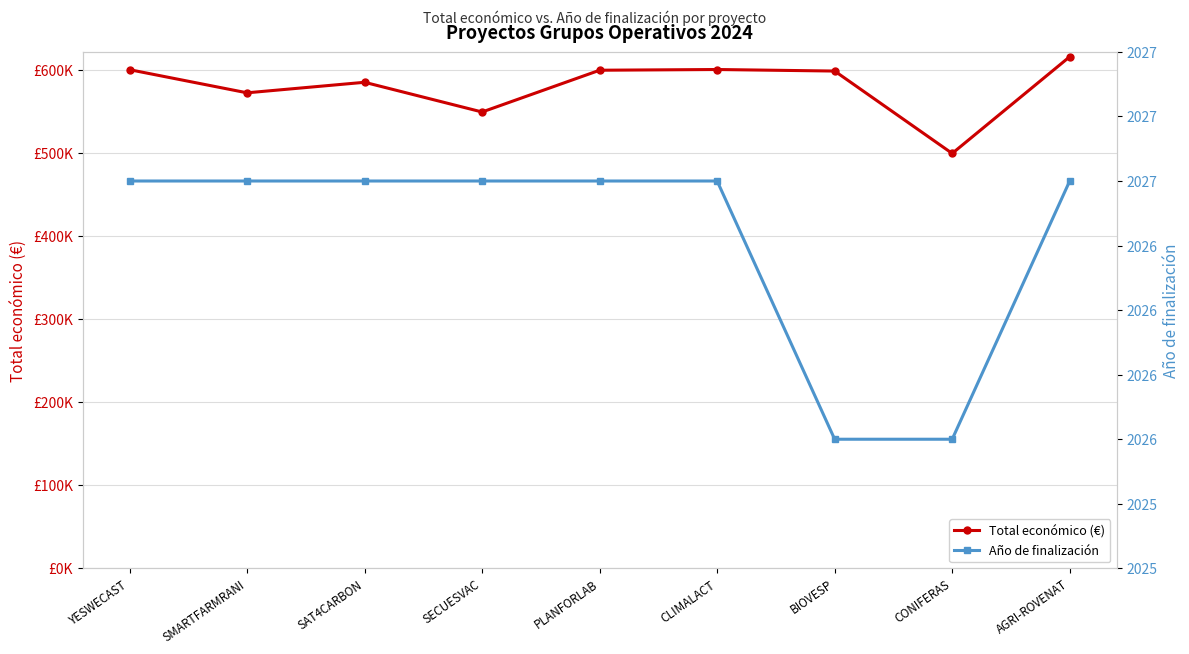

What is the label of the 5th point from the left?

PLANFORLAB